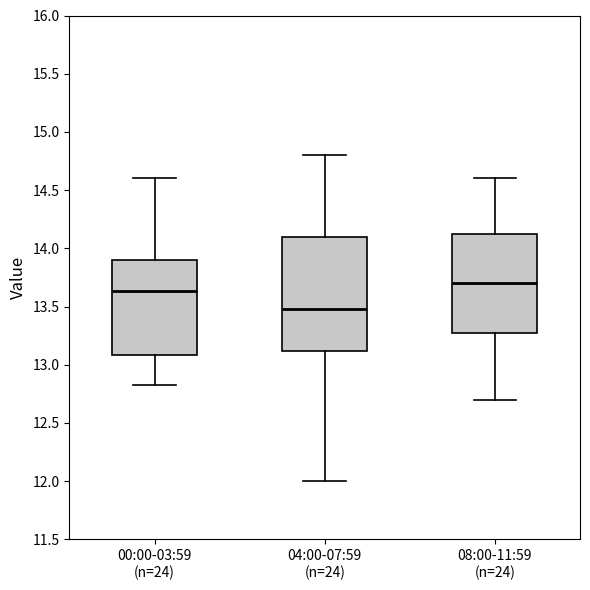

Which box has the highest median line?

08:00-11:59 (n=24)